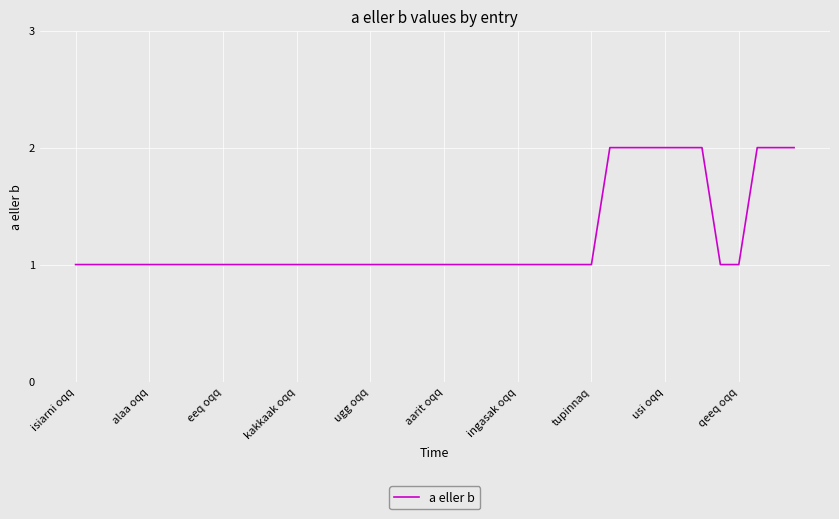

What is the sum of all values?

49